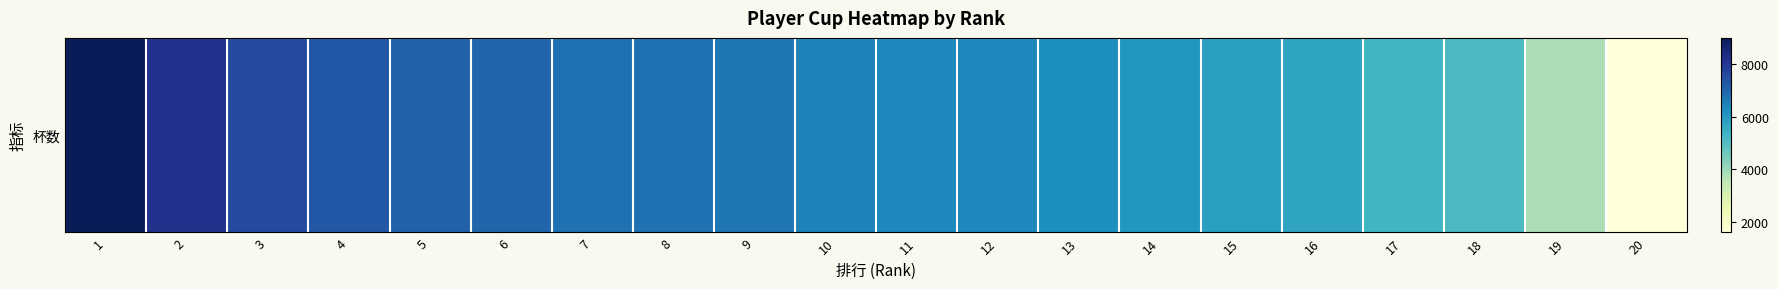

What is the ratio of the value at 18 to the value at 8?

0.8